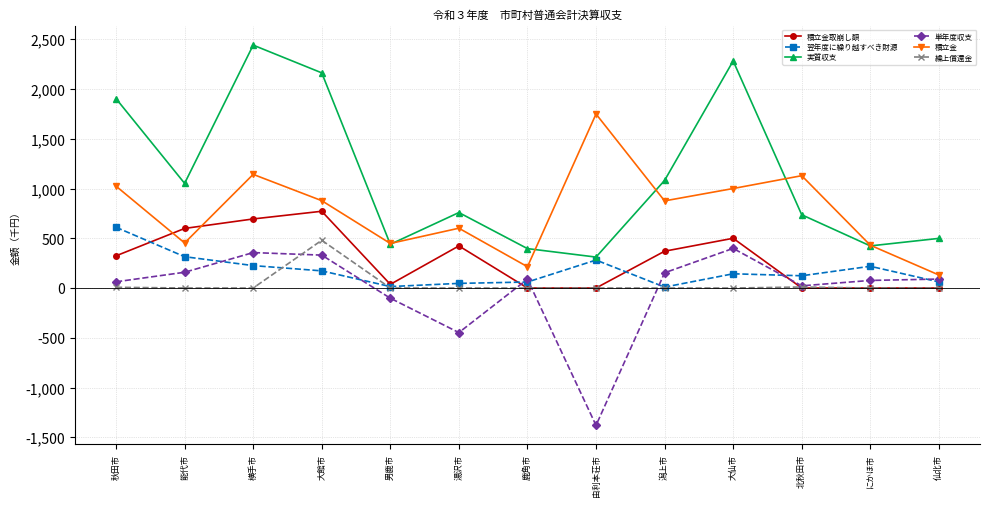

What position from the right is 北秋田市?

3